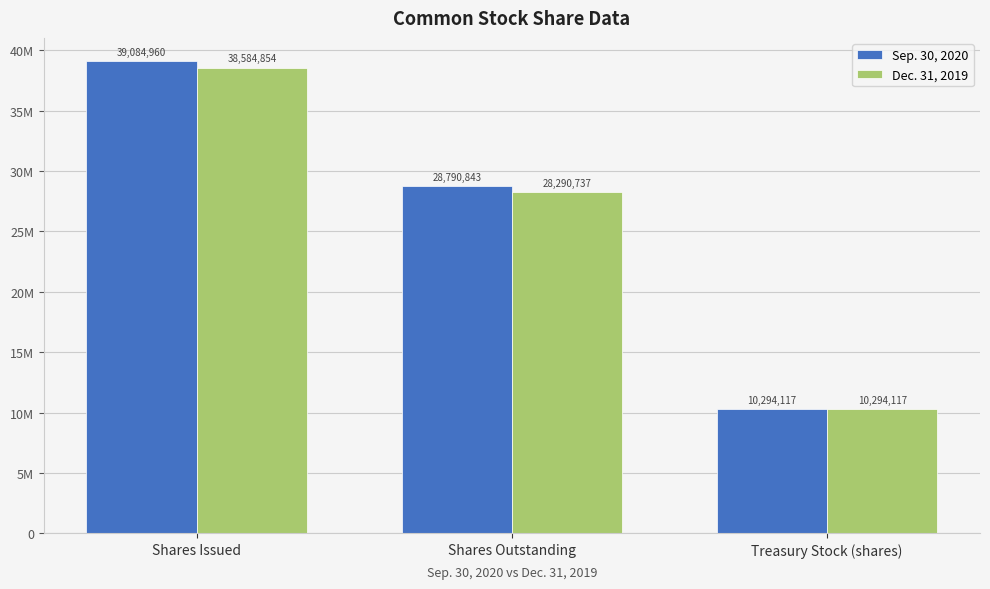

What position from the right is Shares Issued?

3